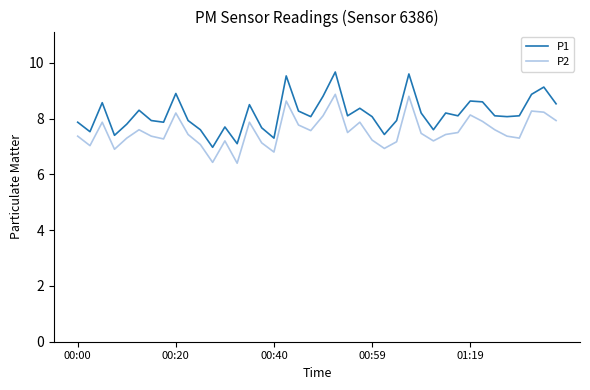

What is the difference between the maximum and minimum values in the P2 series?

2.5